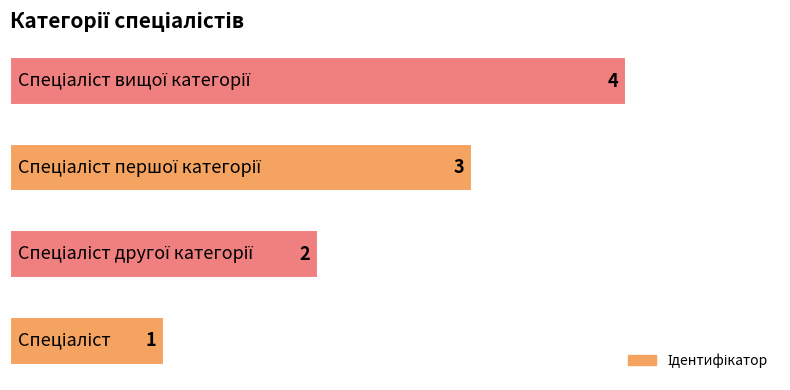

What is the greatest value displayed?

4